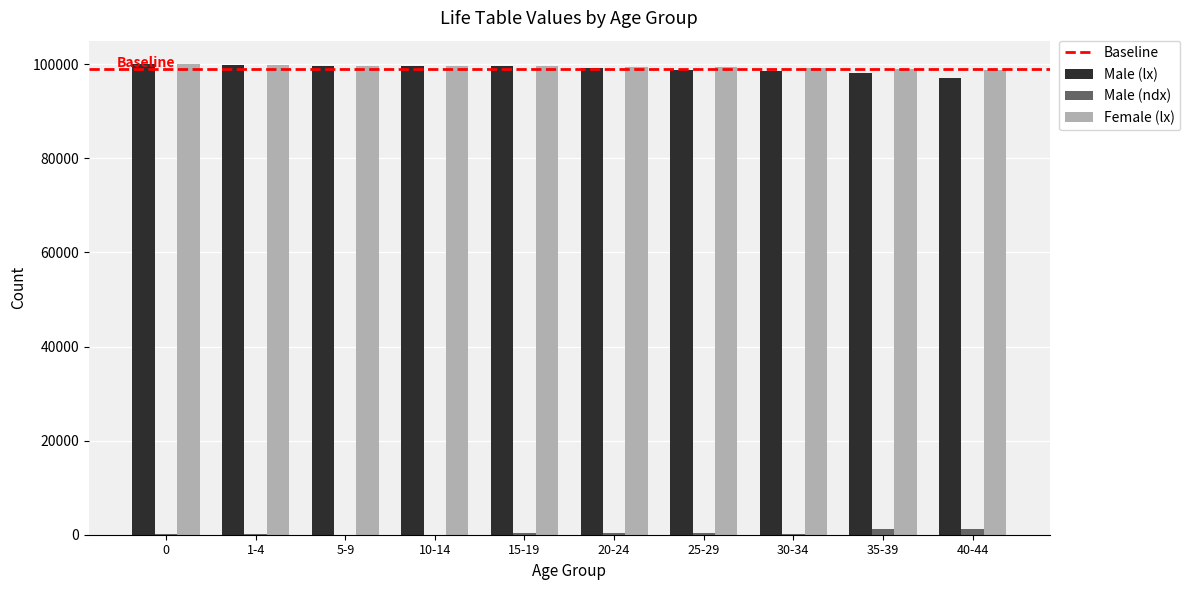

Are the bars grouped side by side (vs. stacked)?

Yes